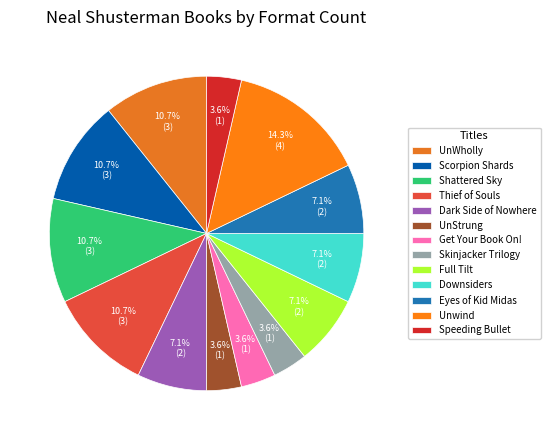

What is the total percentage of Full Tilt and Unwind?

21.4%